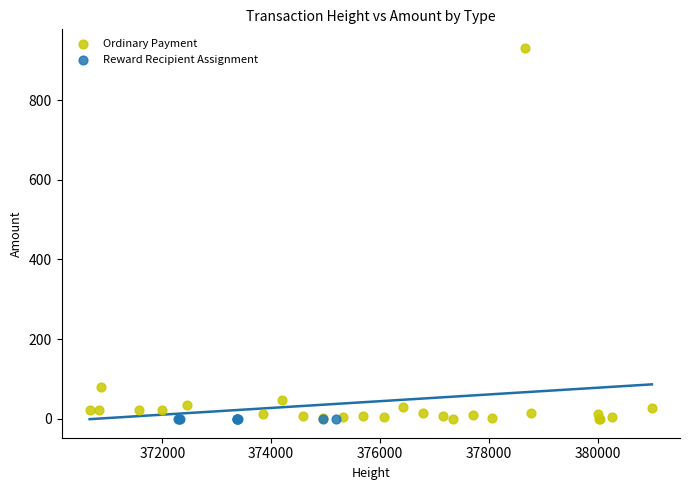

Which series reaches the maximum Y coordinate?

Ordinary Payment